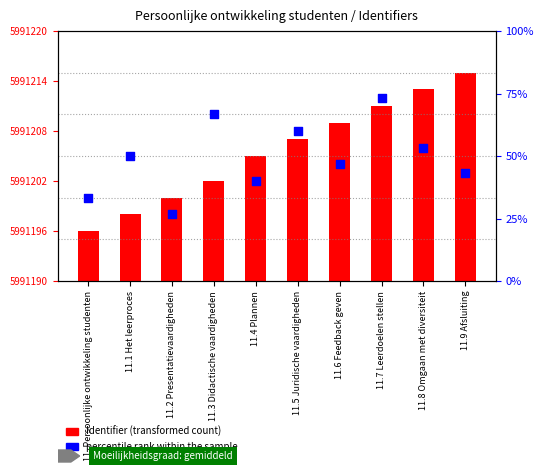

At which category is the sum across all series the highest?

11.7 Leerdoelen stellen